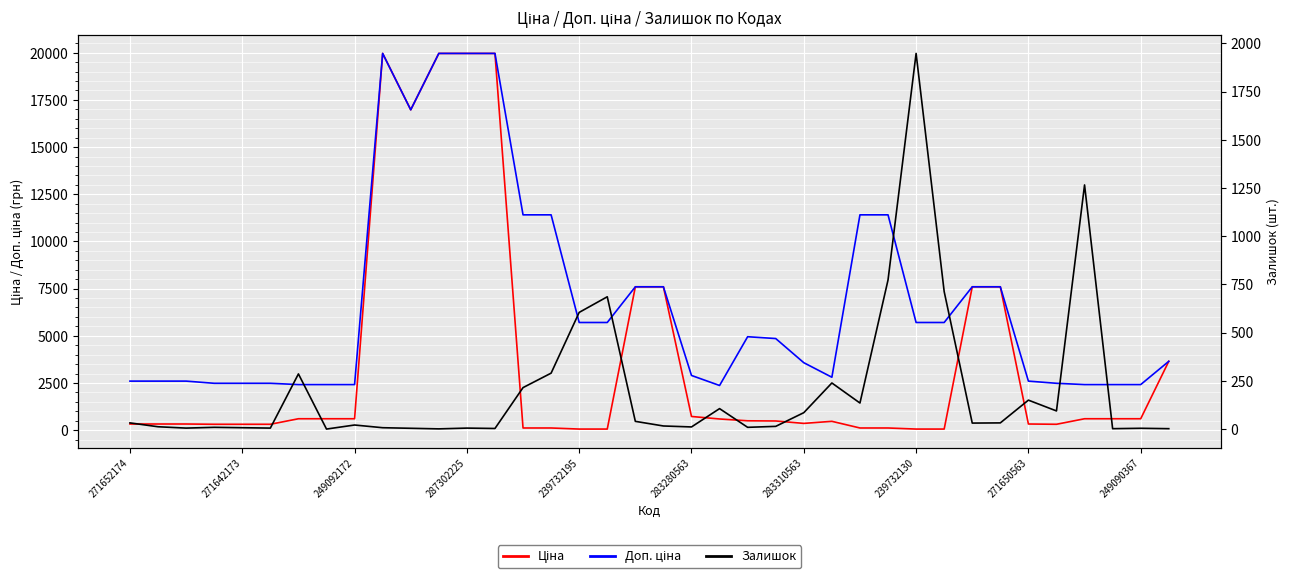

Rank the series by their average value, from lowest to highest.

Залишок, Ціна, Доп. ціна